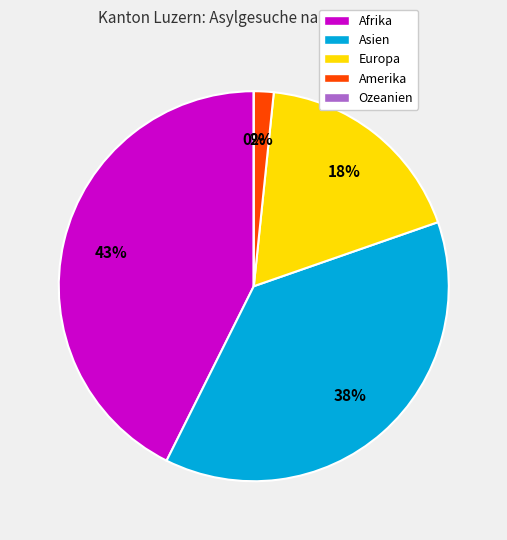

What is the largest slice in the pie chart?

Afrika